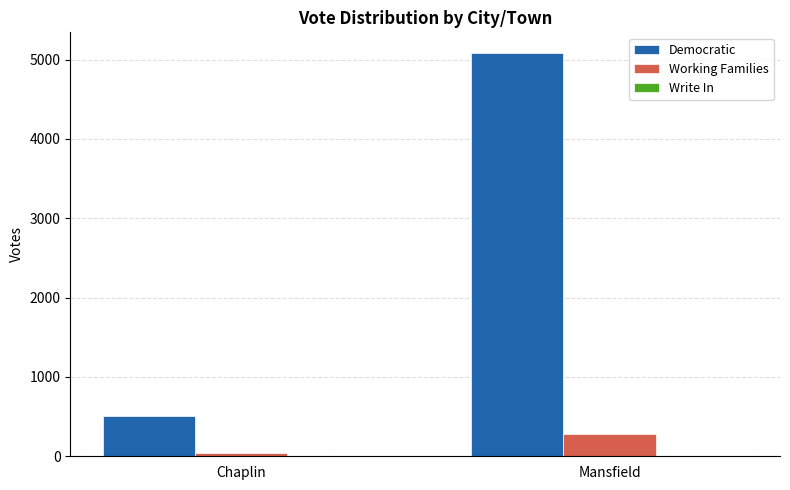

Between Chaplin and Mansfield, which series saw the biggest shift?

Democratic